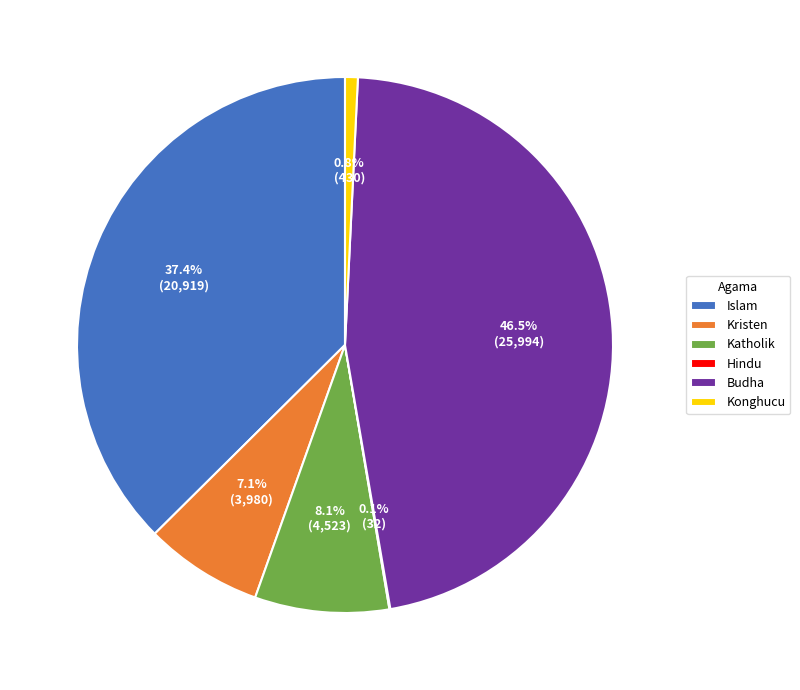

What is the total percentage of Islam and Konghucu?

38.2%